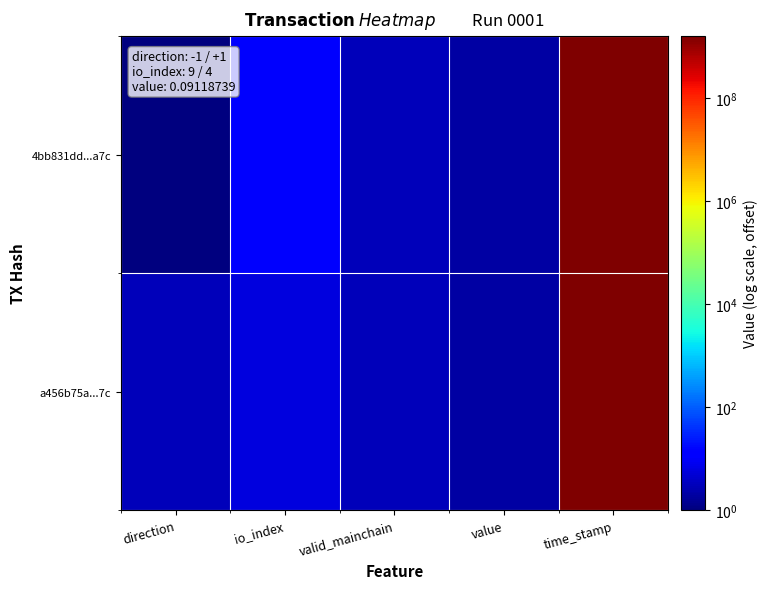

List the series in order of their overall mean, highest first.

4bb831dd...a7c, a456b75a...7c